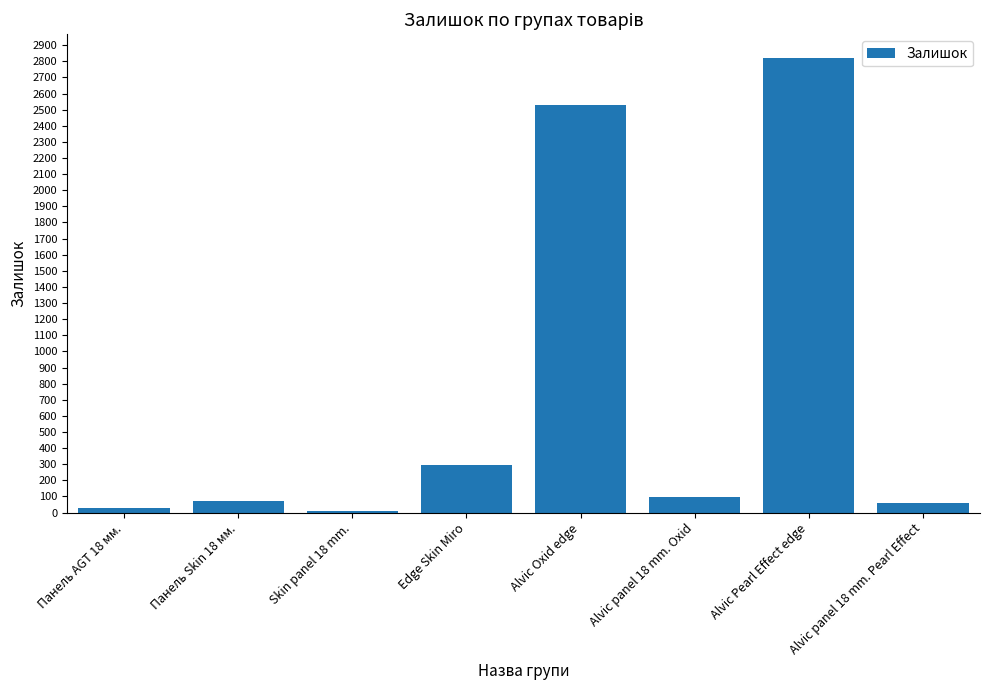

What is the greatest value displayed?

2818